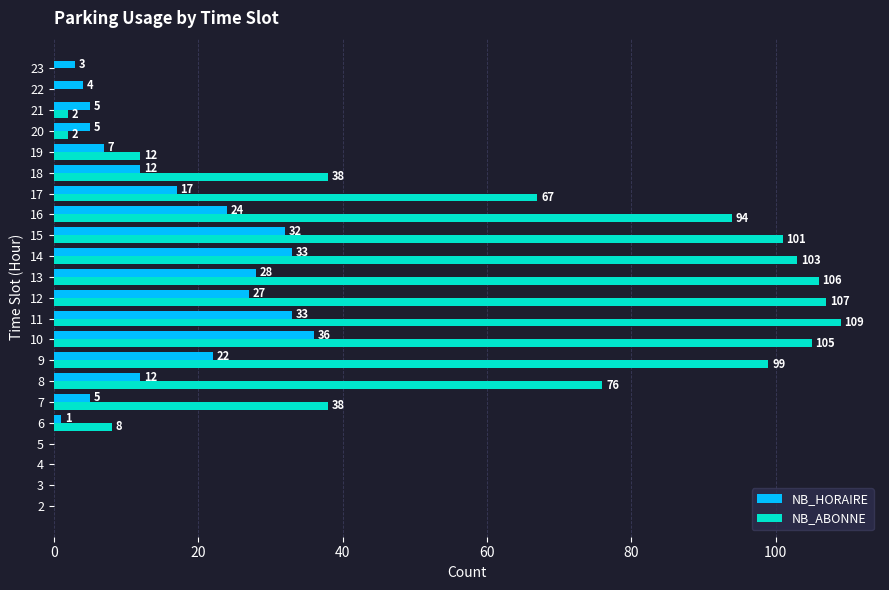

Which series has the largest total across all categories?

NB_ABONNE